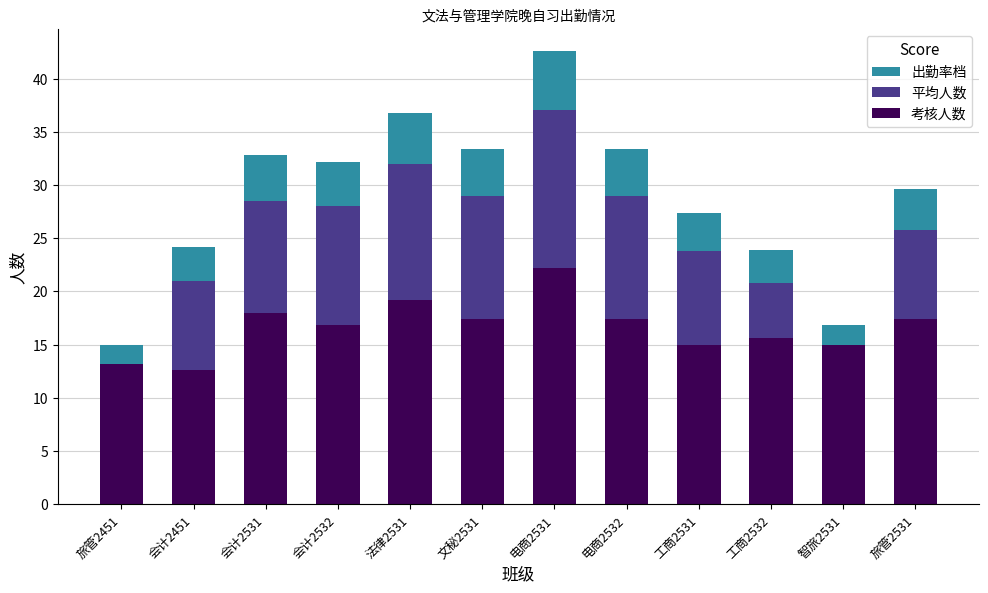

Reading left to right, what are all the values shown in this chart?

出勤率档: 14.9	24.1	32.8	32.2	36.8	33.3	42.5	33.3	27.4	23.9	16.8	29.6
平均人数: 13.0	21.0	28.5	28.0	32.0	29.0	37.0	29.0	23.8	20.8	14.6	25.8
考核人数: 13.2	12.6	18.0	16.8	19.2	17.4	22.2	17.4	15.0	15.6	15.0	17.4